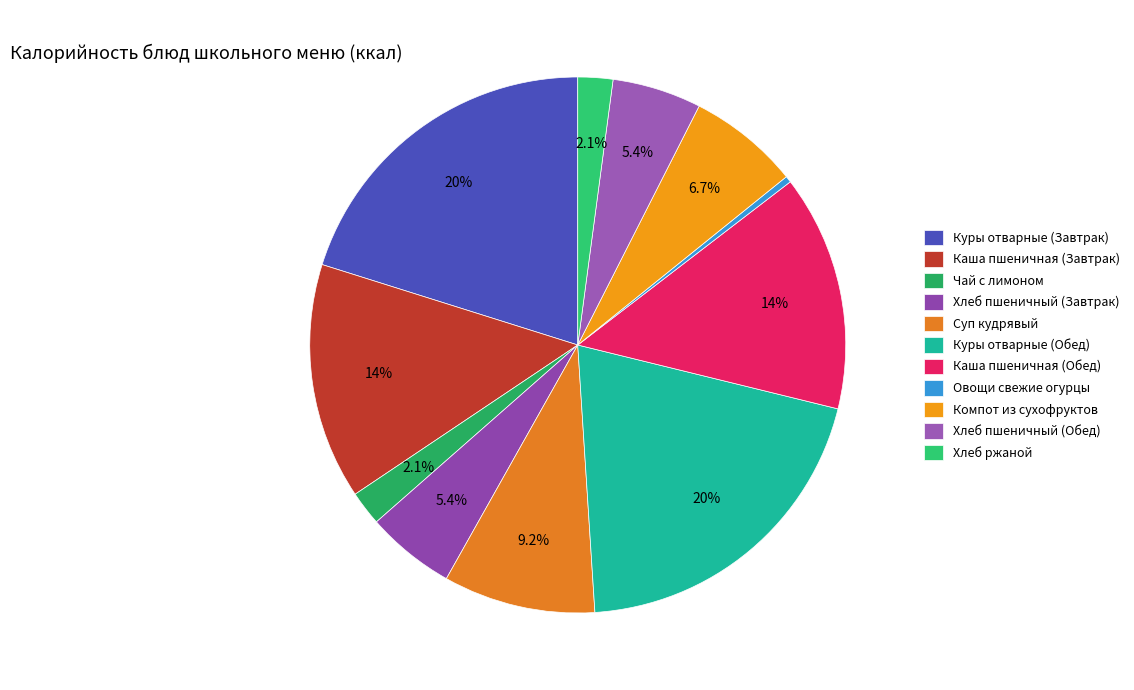

How many segments does this pie chart have?

11